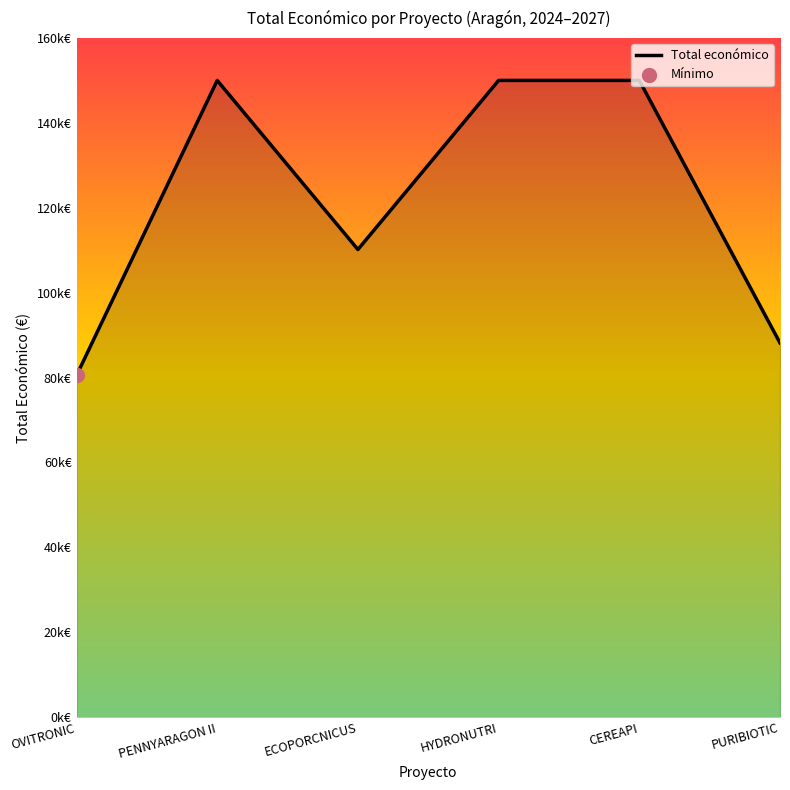

What is the change in value from ECOPORCNICUS to HYDRONUTRI?

+39832